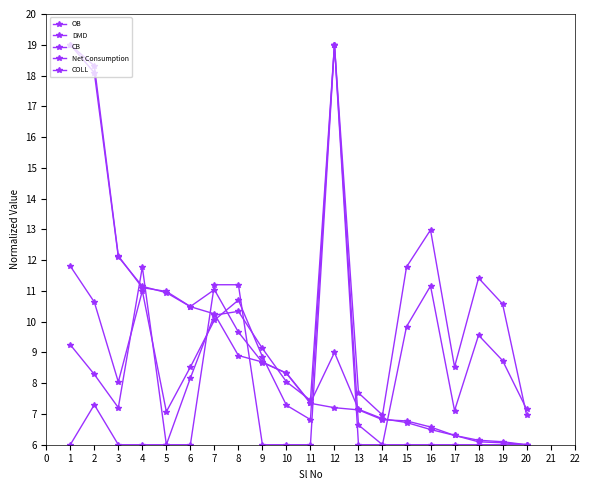

The Net Consumption series shows 10.2 at 7. True or false?

True